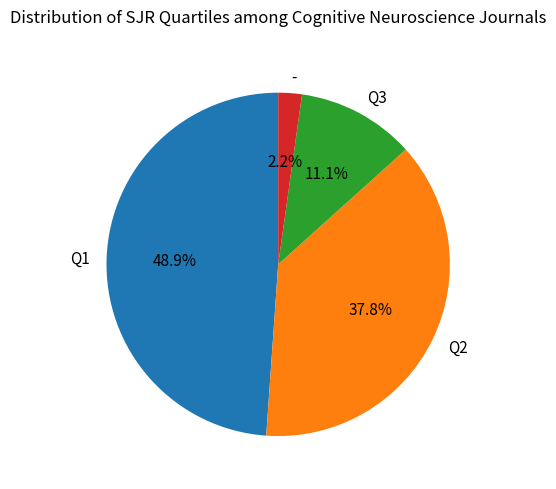

Which category has the biggest portion of the pie?

Q1